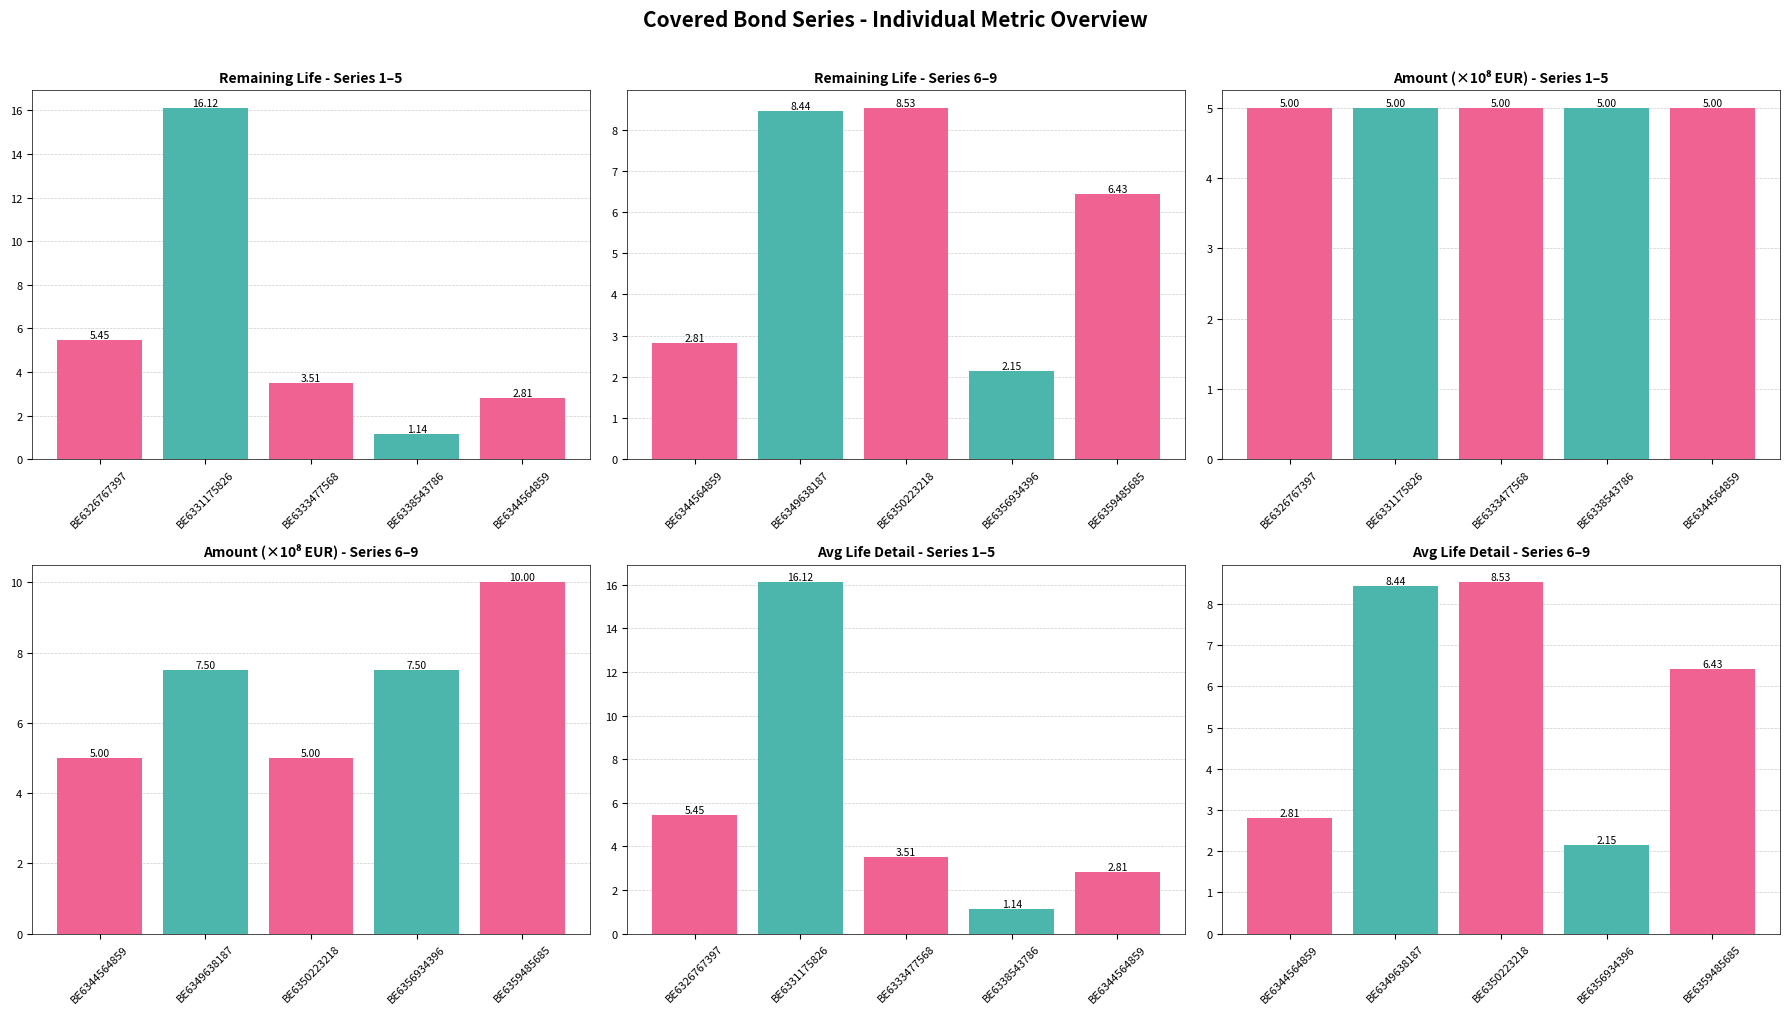

What is the greatest value displayed?

16.1